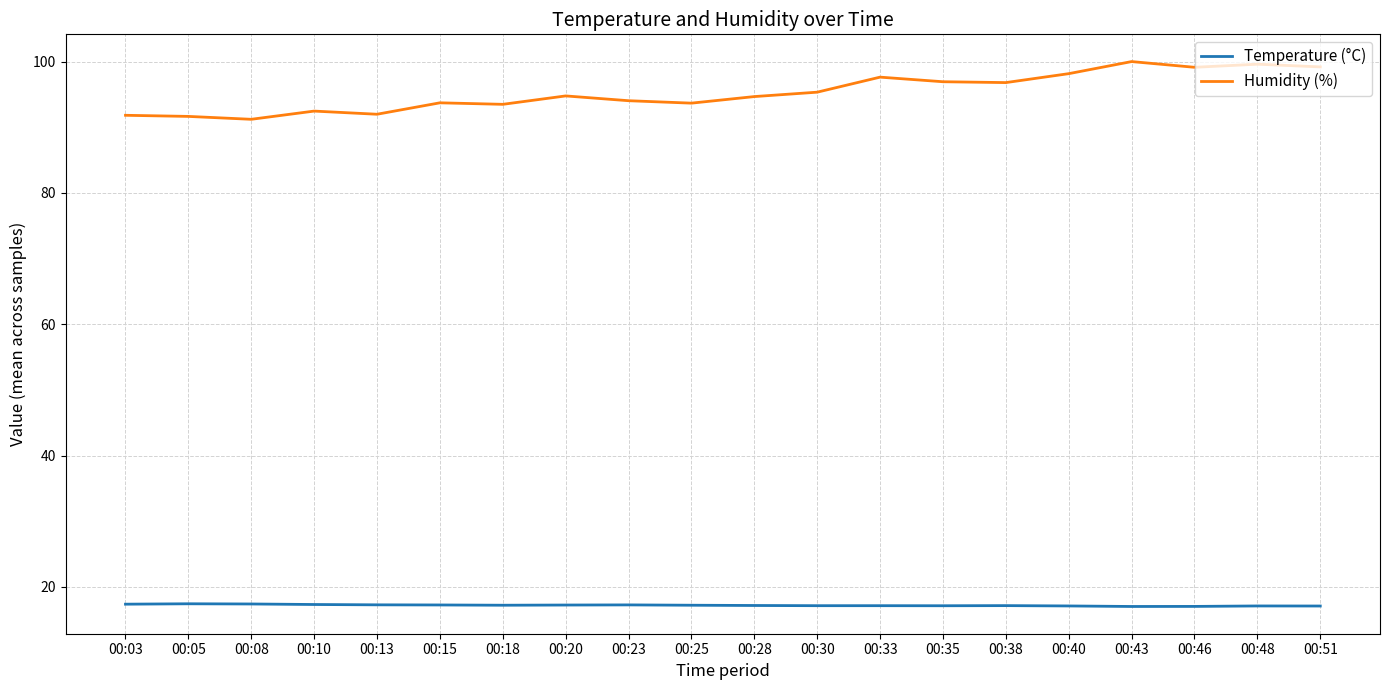

The Humidity (%) series shows 136.2 at 00:40. True or false?

False